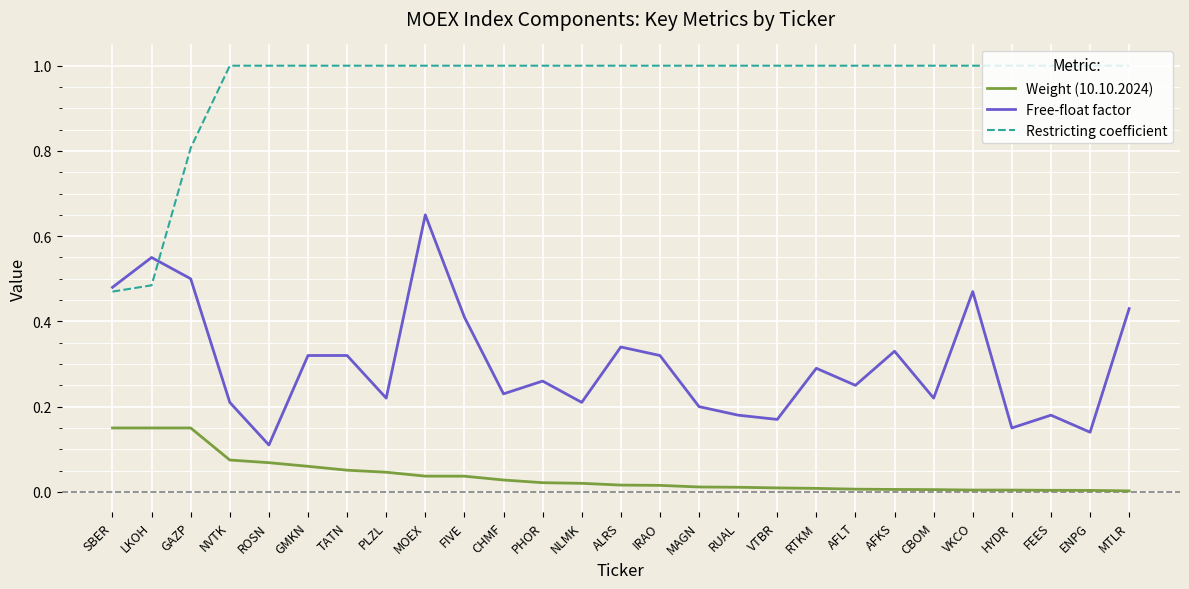

How many lines are shown in the chart?

3